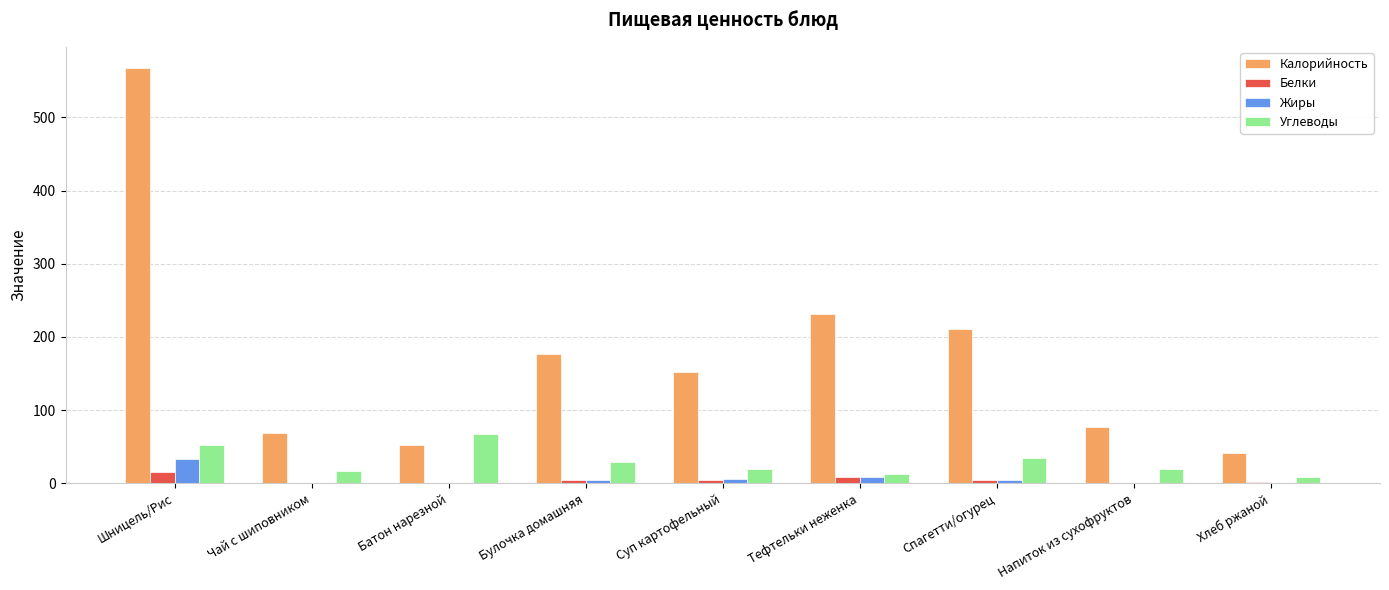

Which series has the largest total across all categories?

Калорийность